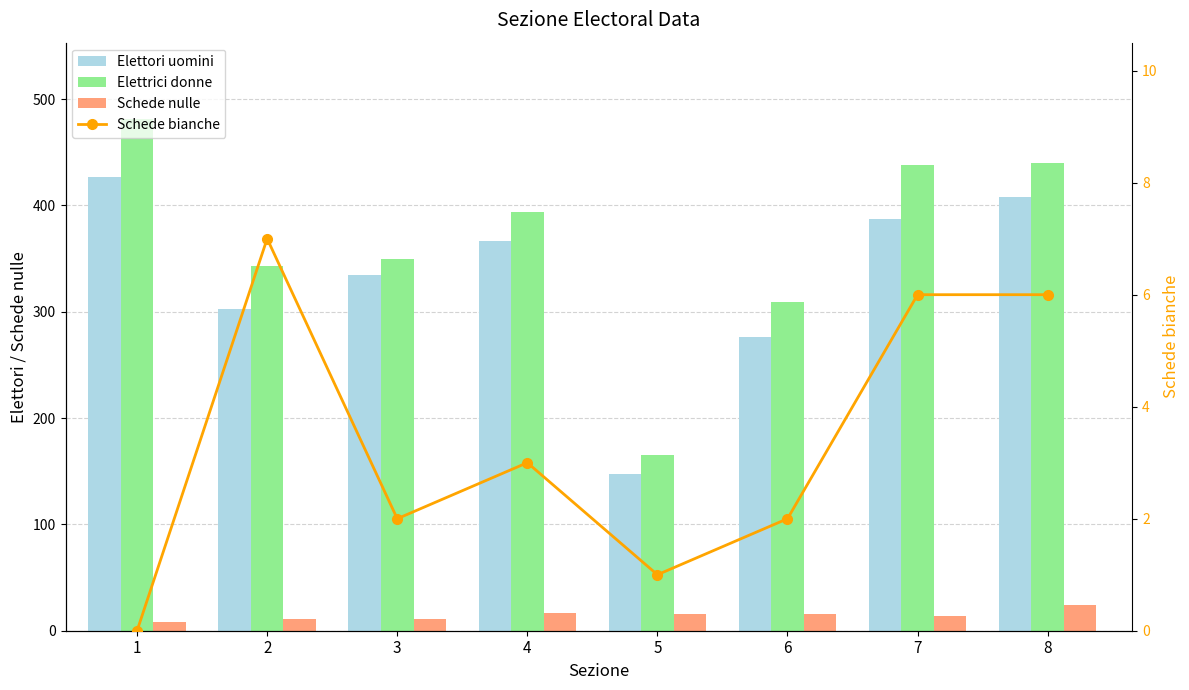

Where does the Elettori uomini series first go above 367?

1